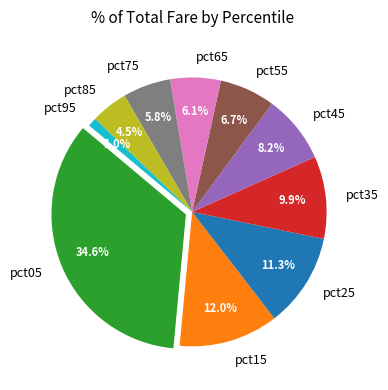

What percentage is the pct75 slice, to the nearest percent?

6%